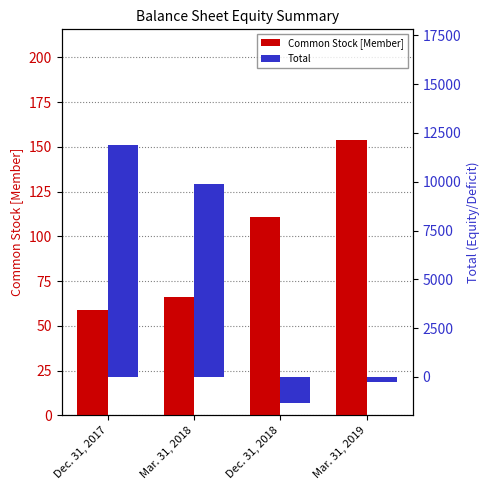

How many data points does each series have?

4